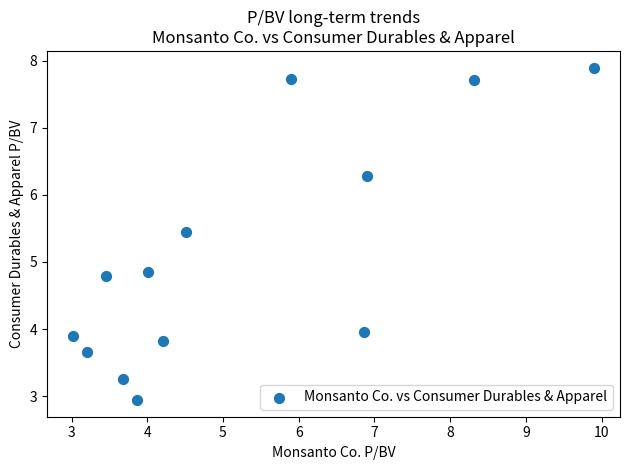

What is the range of X values (max minus min)?

6.9